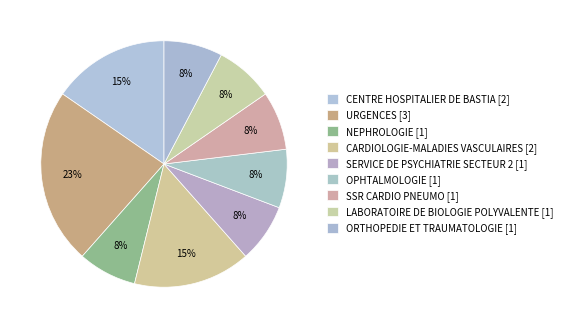

Is there a majority slice in this chart?

No